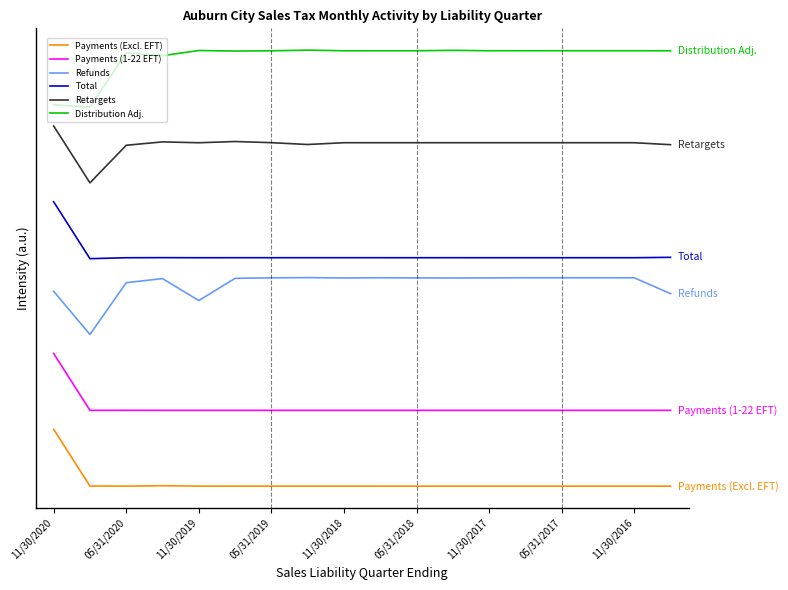

Rank the series by their maximum value, from highest to lowest.

Distribution Adj., Retargets, Total, Refunds, Payments (1-22 EFT), Payments (Excl. EFT)